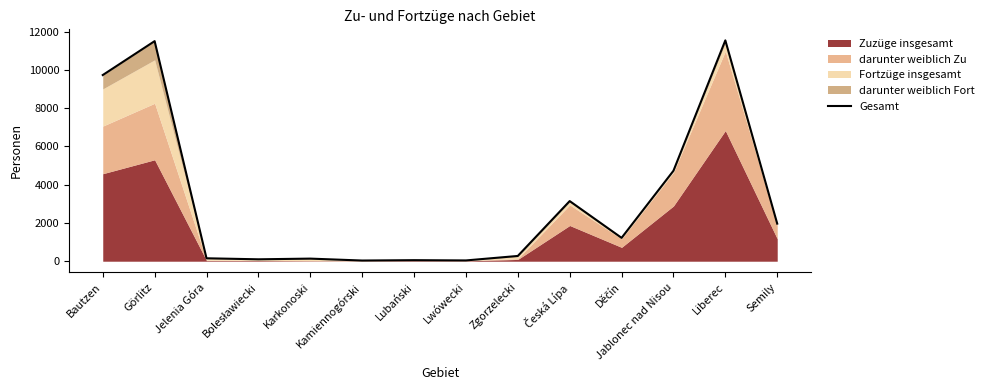

Is it true that the value at Liberec is 11543?

True